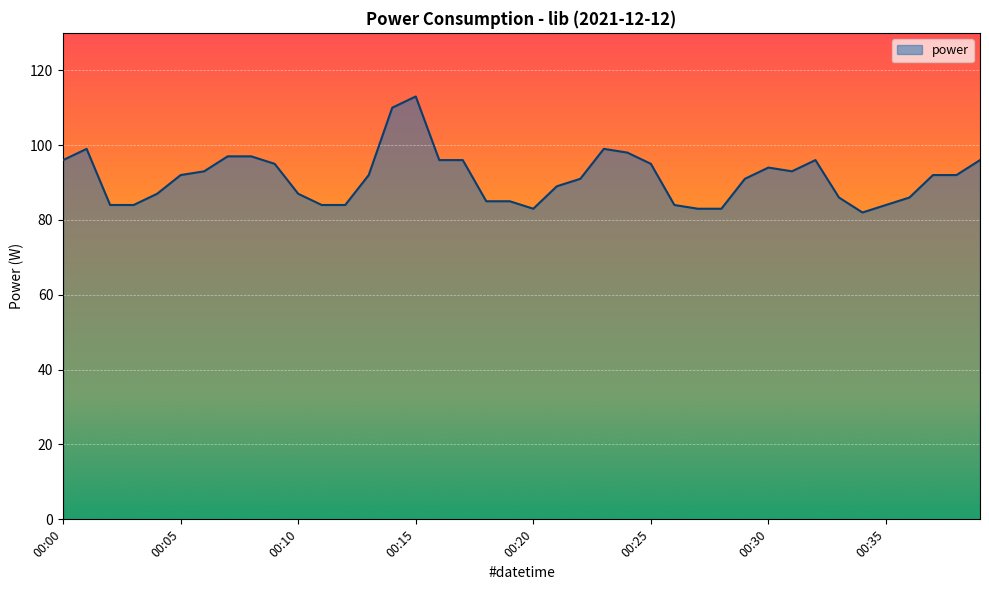

Reading left to right, list all the values displayed in this chart.

96	99	84	84	87	92	93	97	97	95	87	84	84	92	110	113	96	96	85	85	83	89	91	99	98	95	84	83	83	91	94	93	96	86	82	84	86	92	92	96